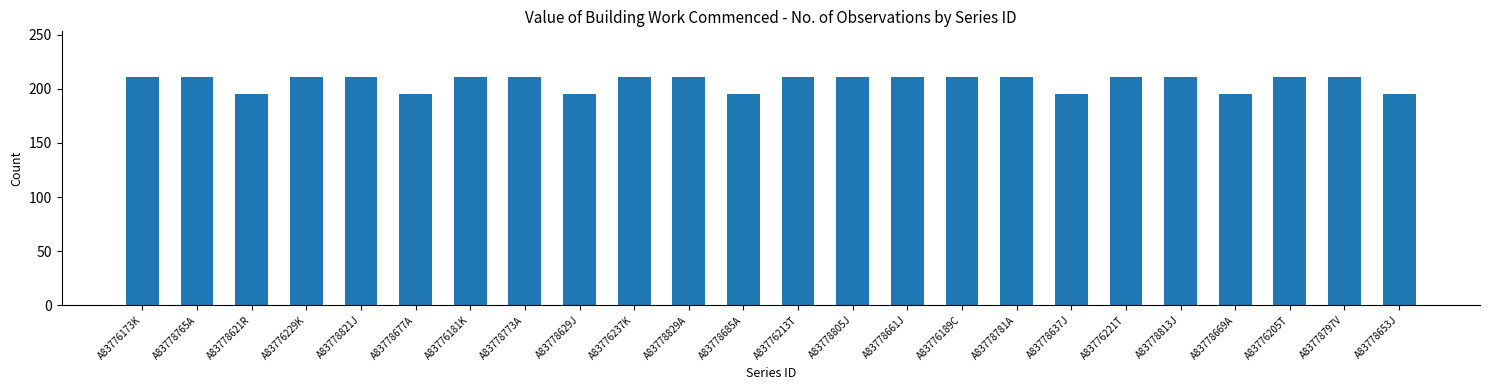

What is the value of the 8th bar from the left?

211